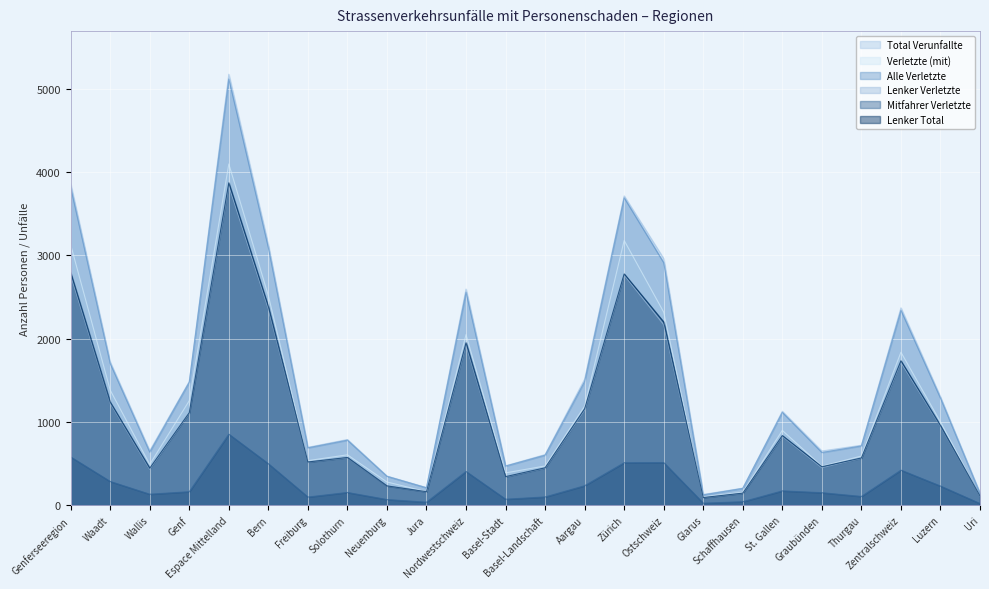

What is the approximate value of Mitfahrer Verletzte at Genf, to the nearest 10?

160